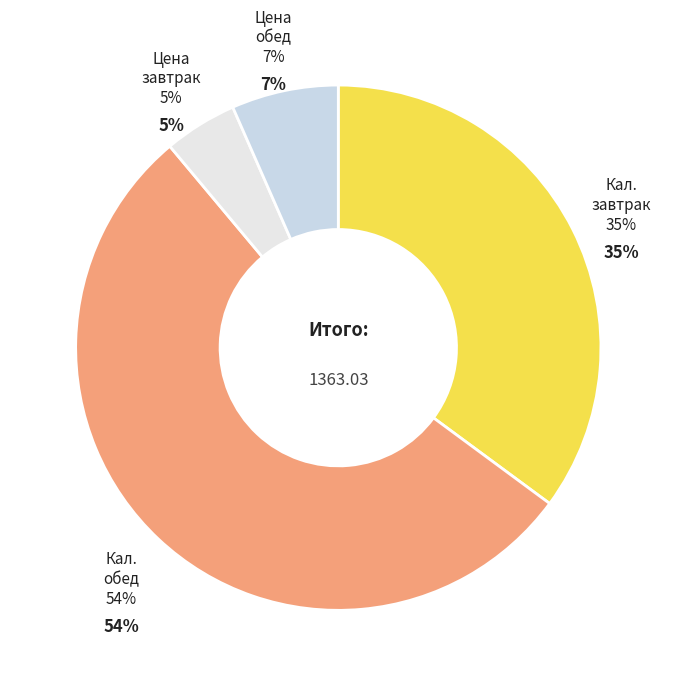

What is the majority slice?

Калорийность
обед